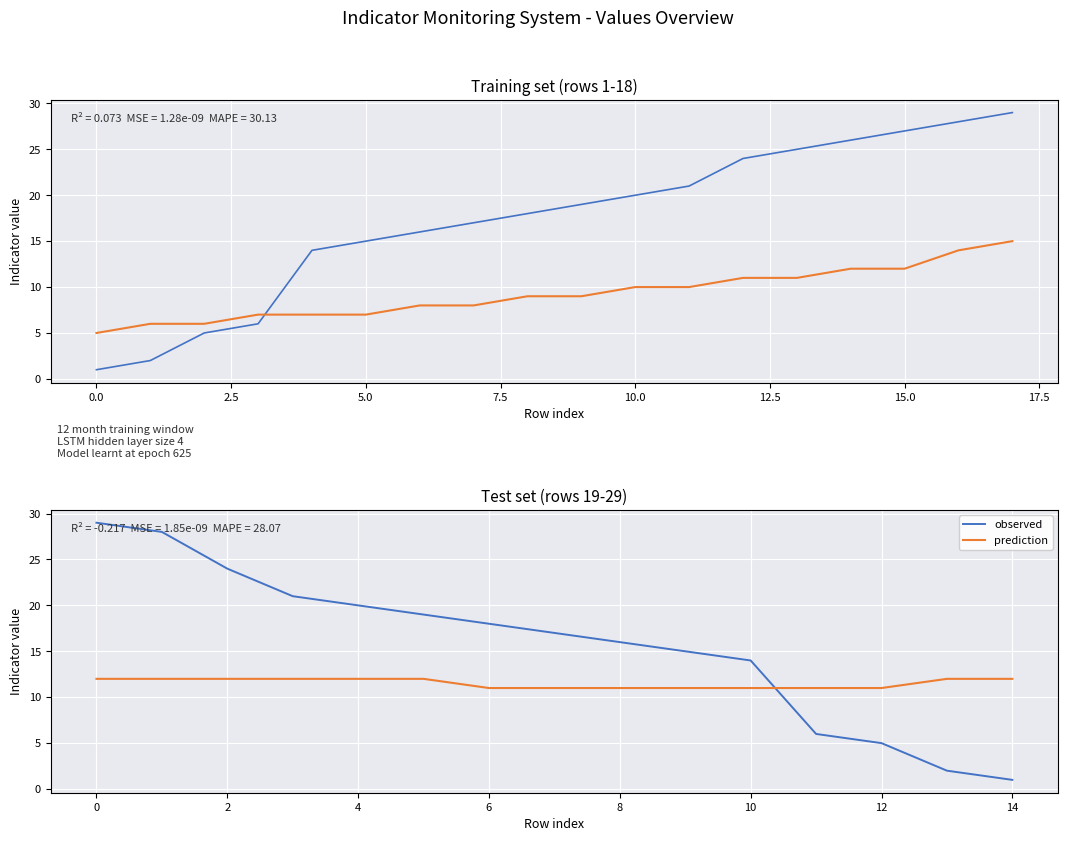

What is the sum of all observed values?

235